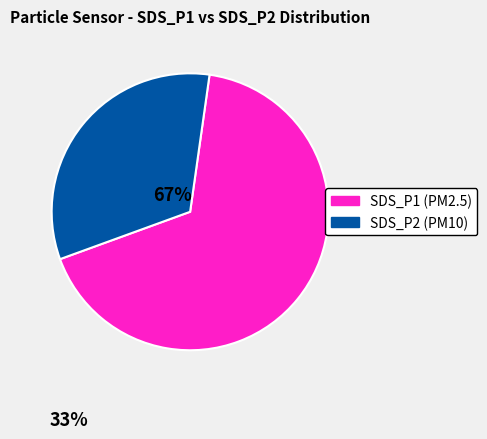

Do SDS_P2 (PM10) and SDS_P1 (PM2.5) together represent more than half of the pie?

Yes